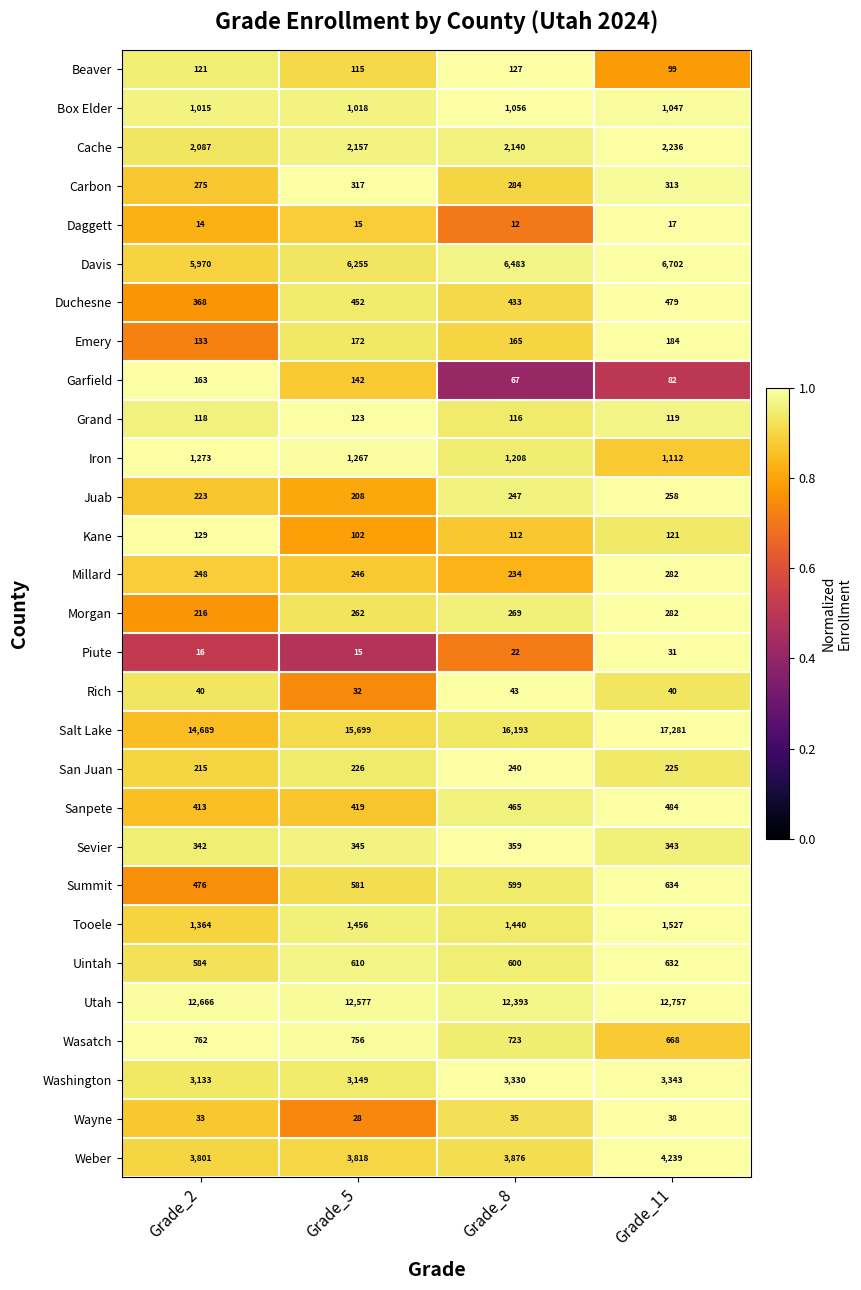

What is the maximum value shown in the chart?

17281